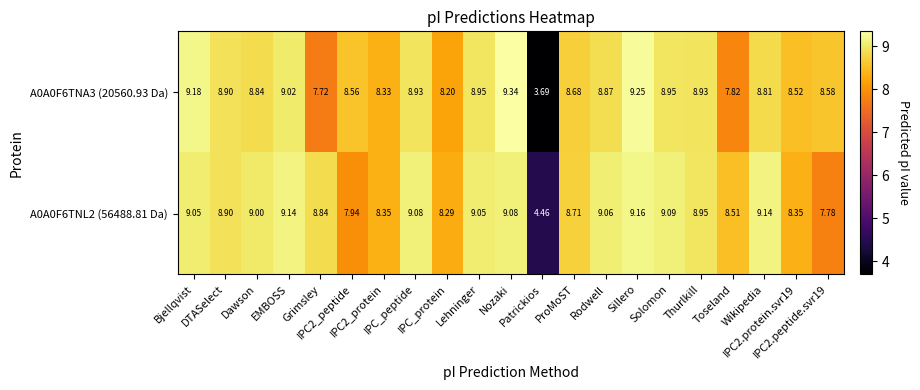

At which category does the chart reach its peak across all series?

Nozaki